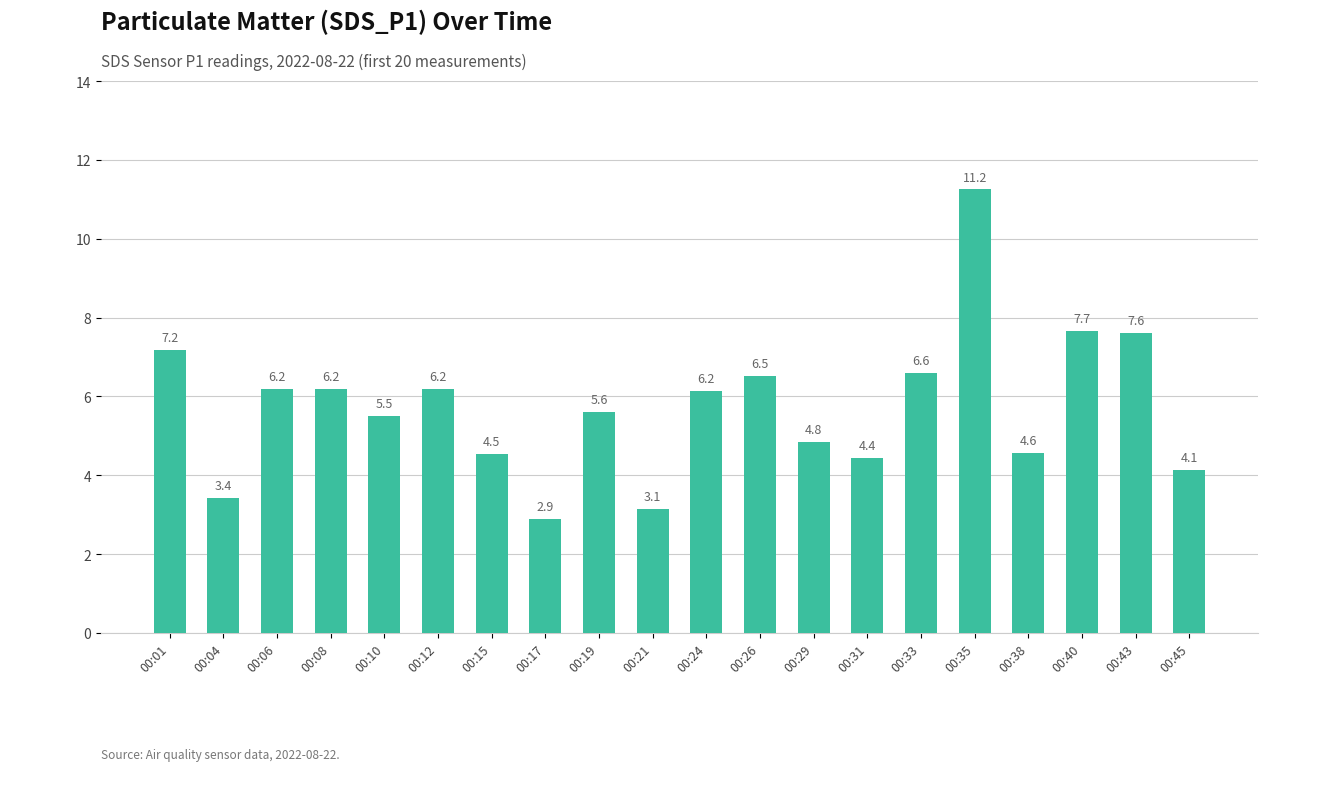

How many bars are there in total?

20